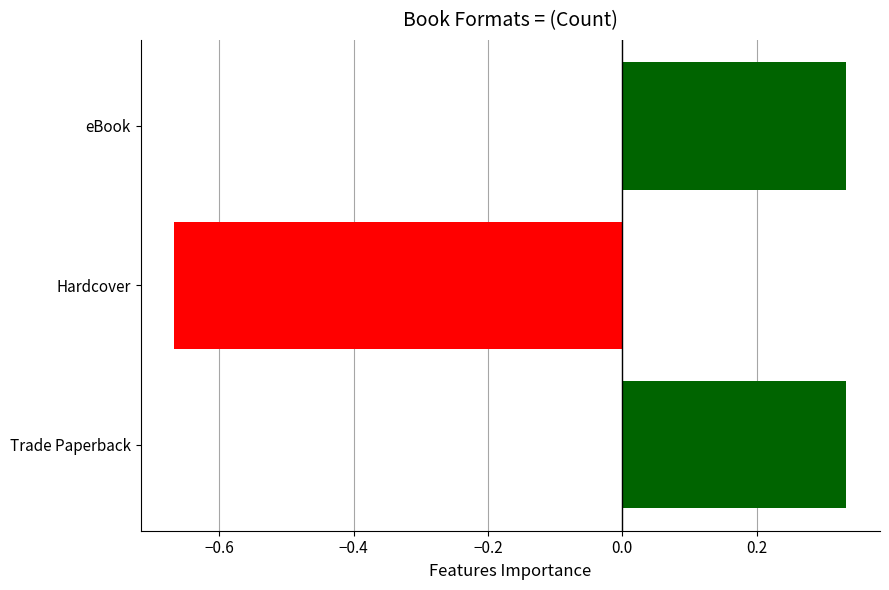

The chart shows a value of 0.6 at eBook. True or false?

False